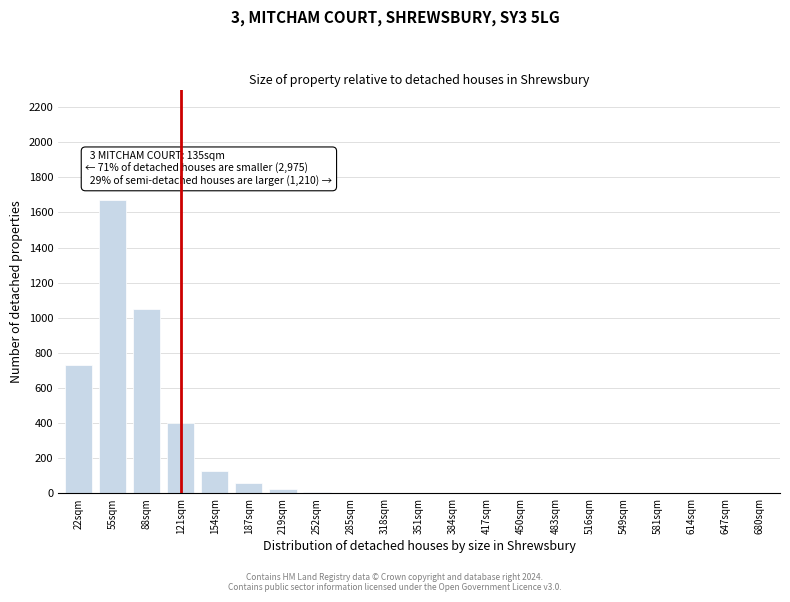

At which label is the value closest to 836?

22sqm